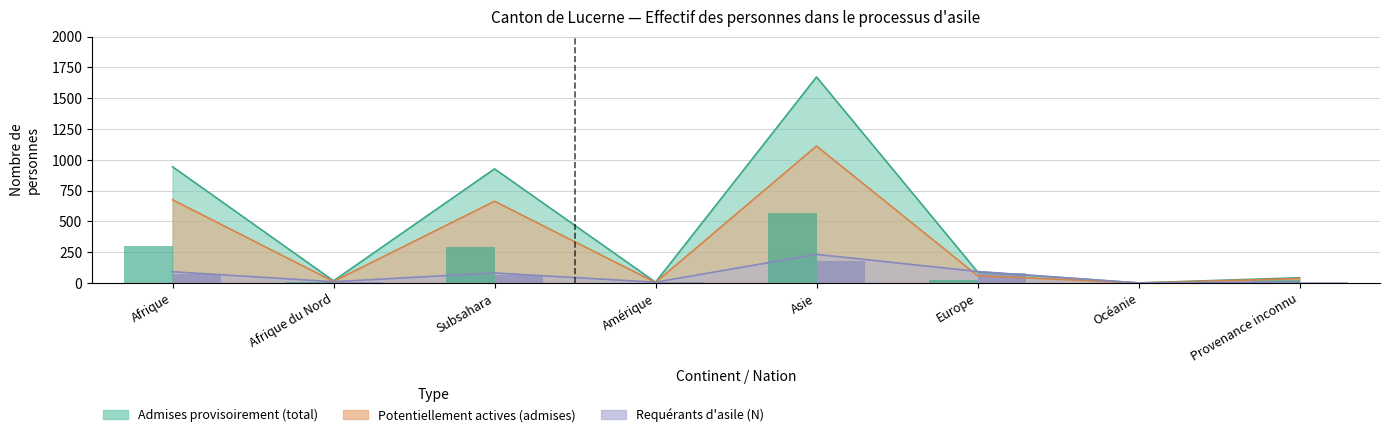

Which category has the highest value in the Personnes actives (admises) series?

Asie